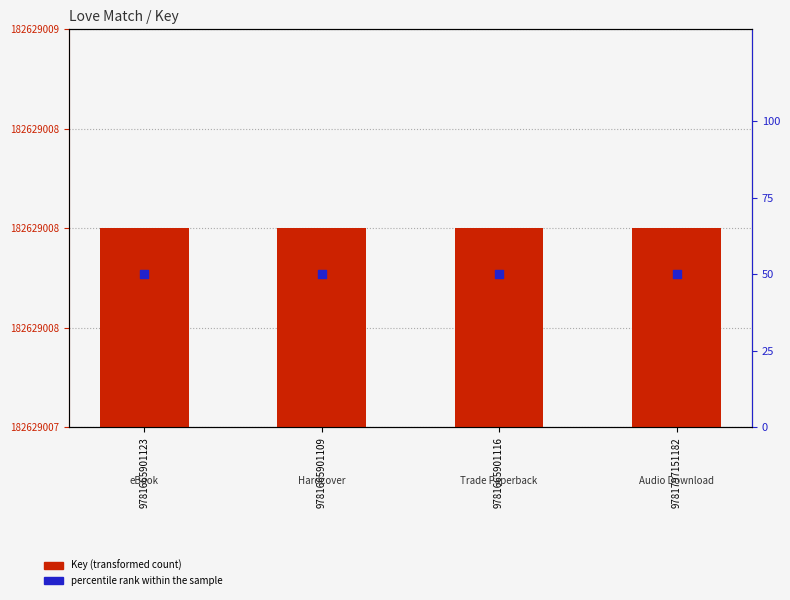

What is the total value across all series at 9781665901109?

182629058